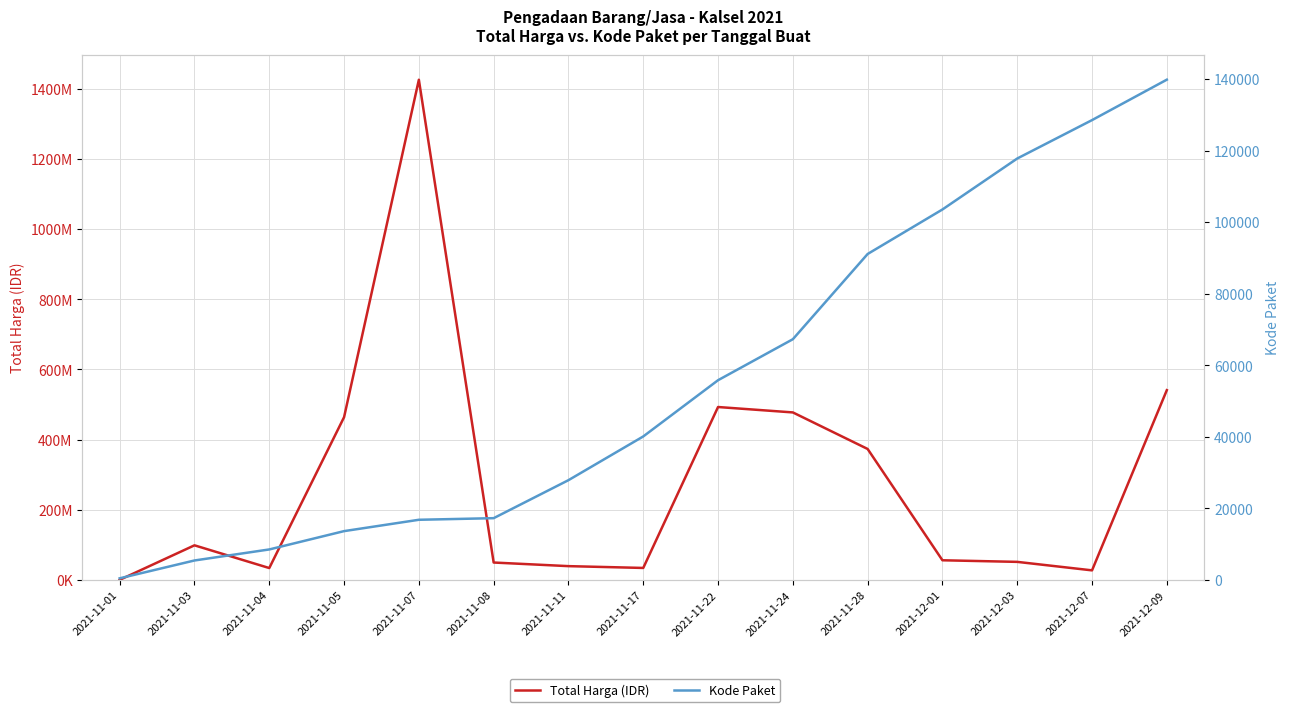

How many values in the Total Harga (IDR) series are below 56152800?

7